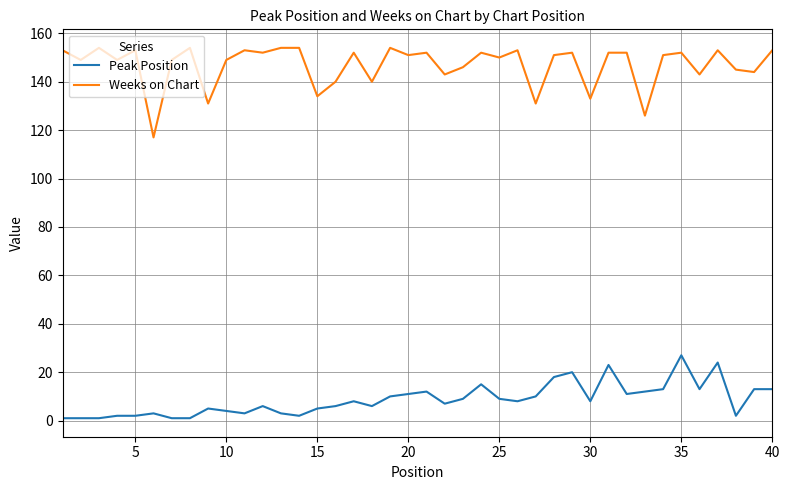

How many categories are shown in the chart?

40